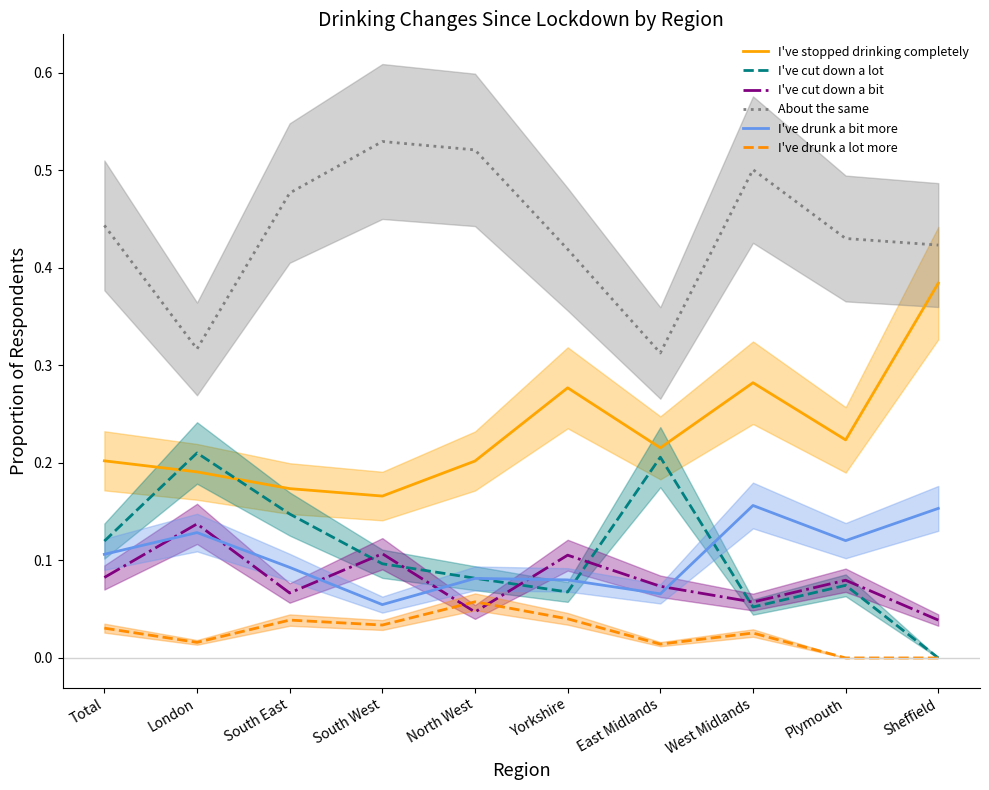

What are all the series names shown in the legend?

I've stopped drinking completely, I've cut down a lot, I've cut down a bit, About the same, I've drunk a bit more, I've drunk a lot more